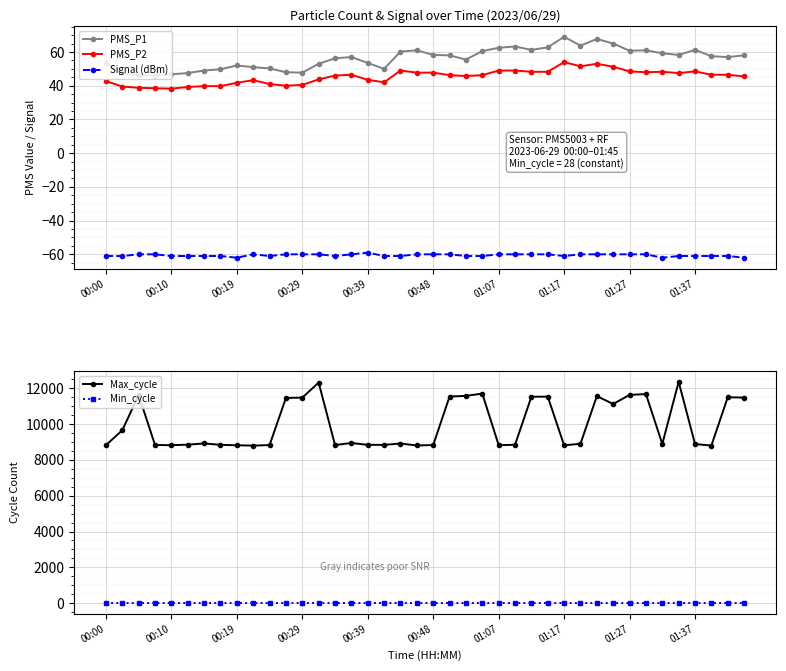

How many data points in Max_cycle are less than 8911?

20